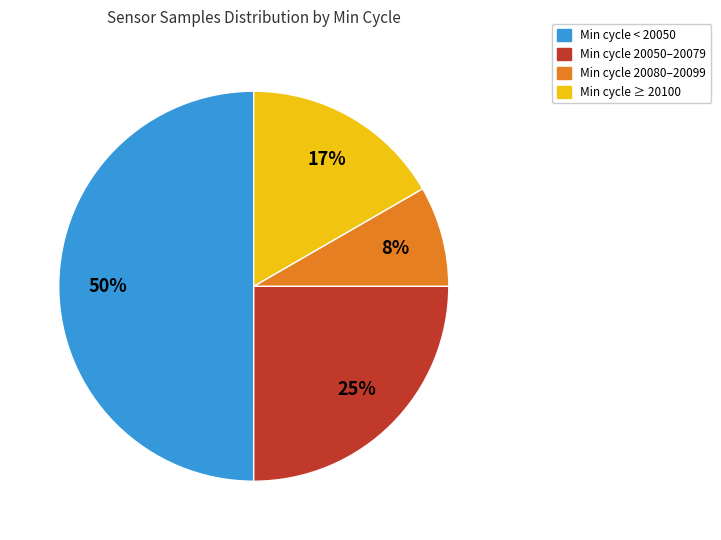

Is the sum of Min cycle < 20050 and Min cycle ≥ 20100 greater than half?

Yes